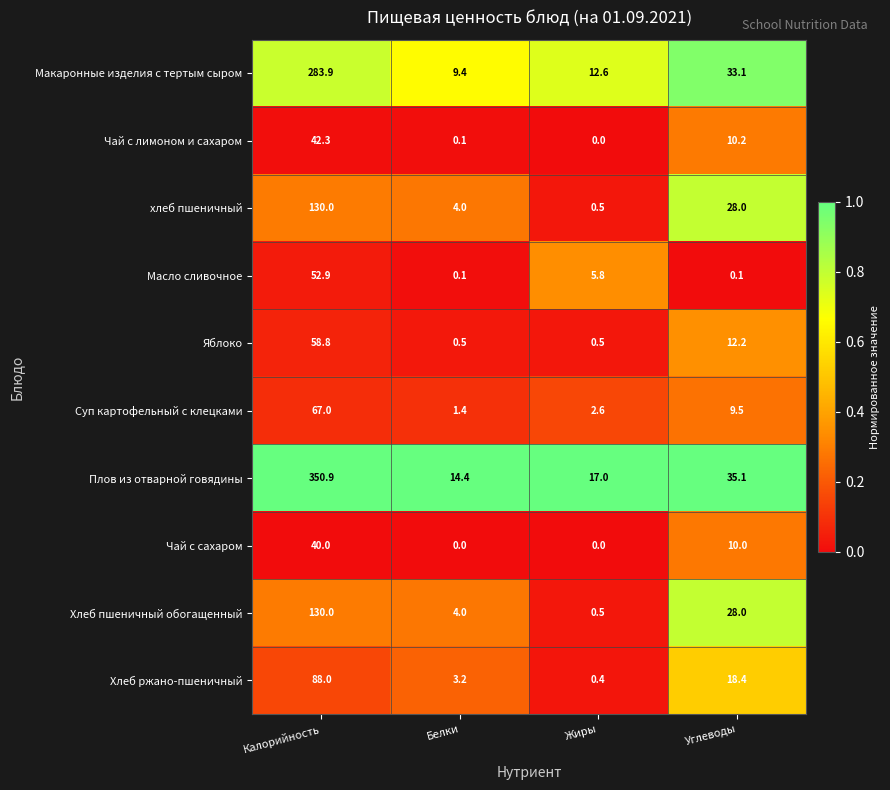

Which series has the largest range (max minus min)?

Плов из отварной говядины